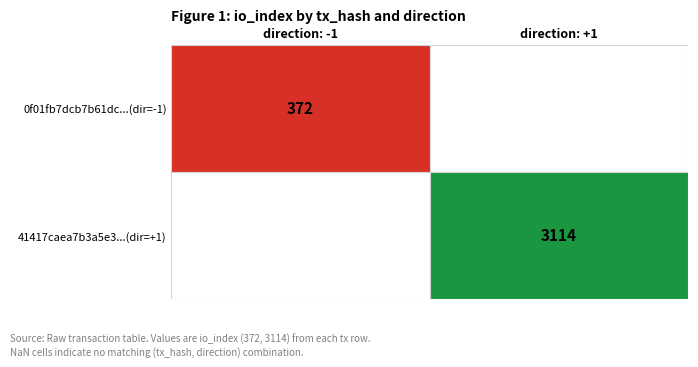

At how many categories does at least one series exceed 1804?

1